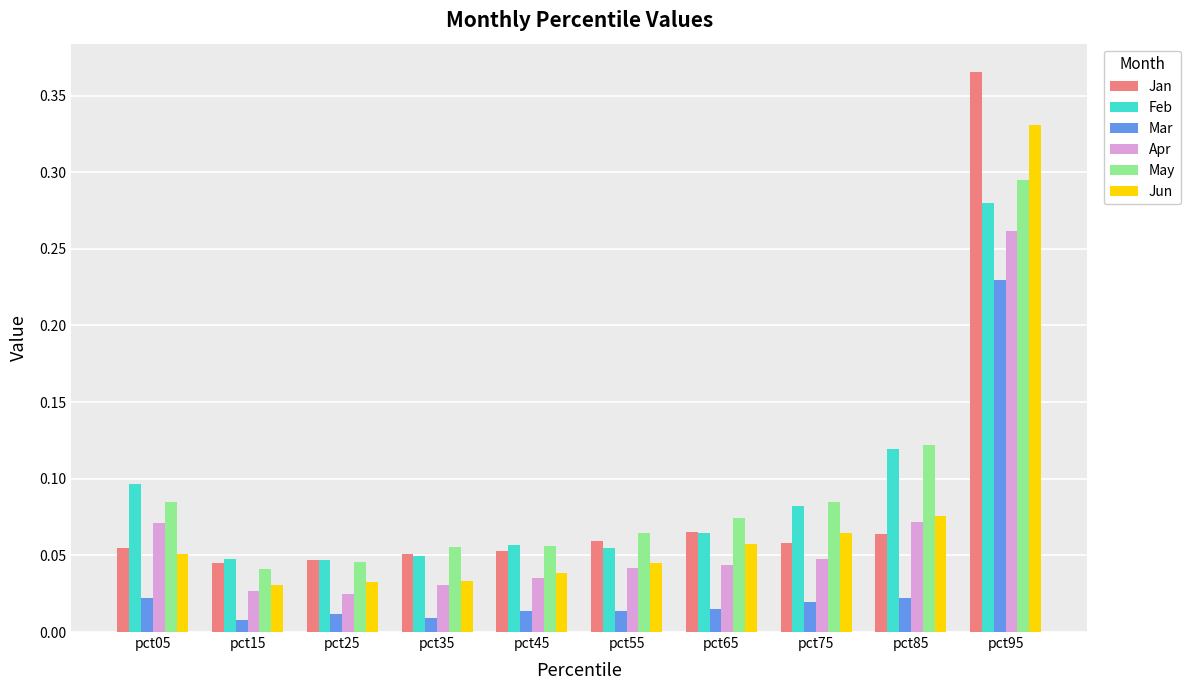

At which category does the chart reach its peak across all series?

pct95